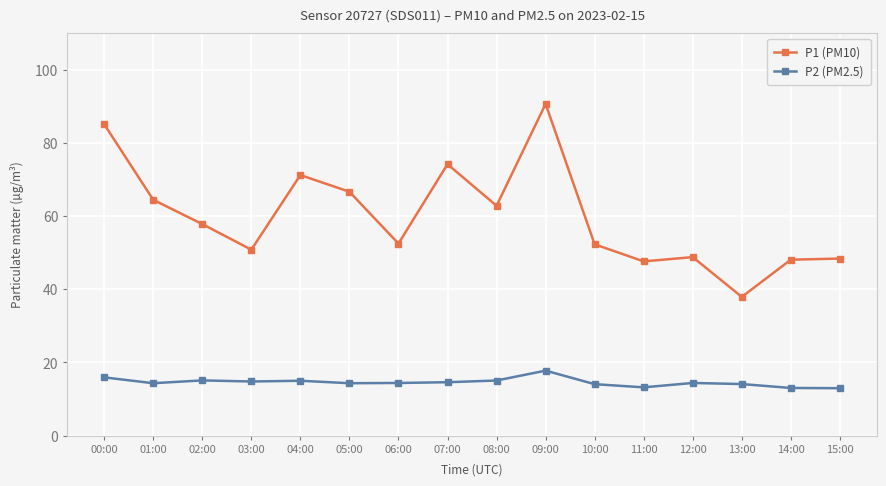

List the series in order of their peak value, highest first.

P1 (PM10), P2 (PM2.5)